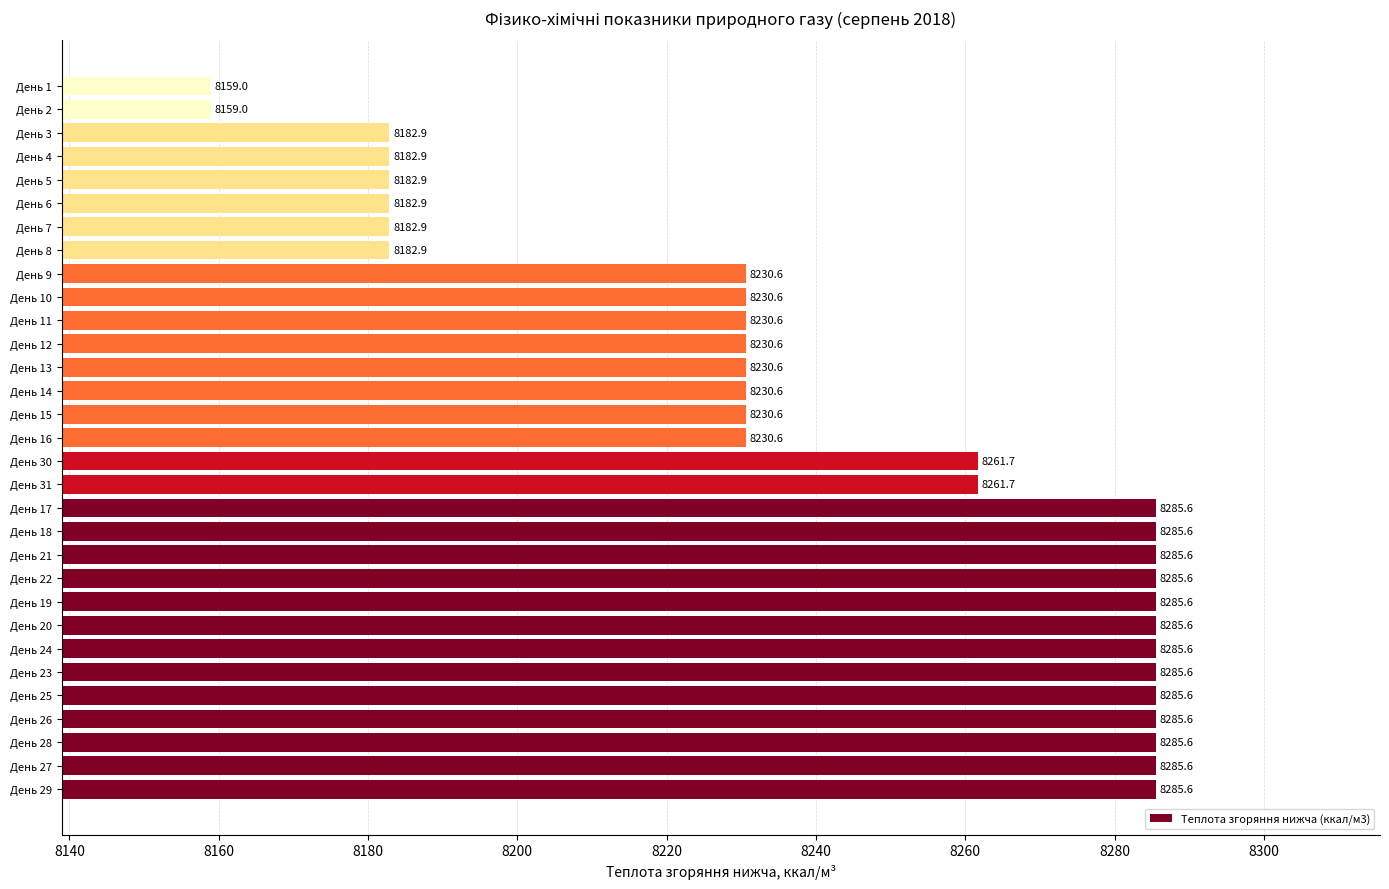

Which has a higher value, День 21 or День 31?

День 21